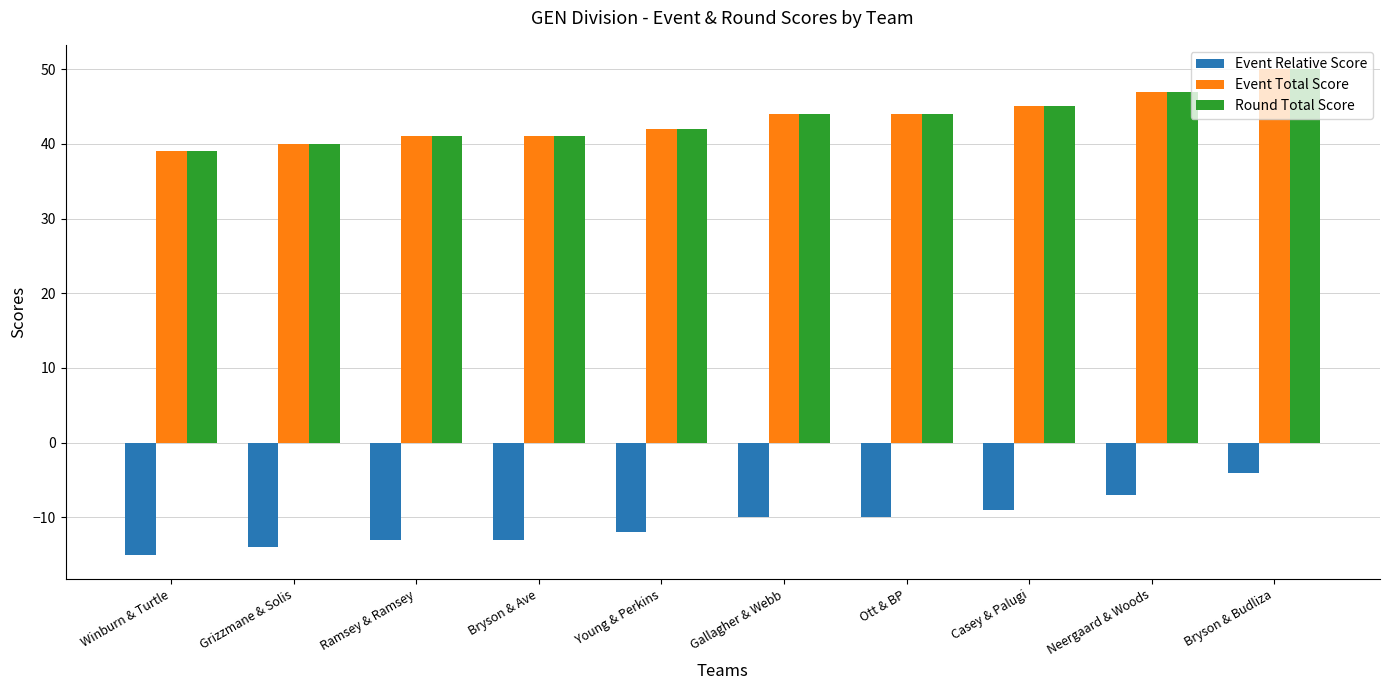

Read the Event Total Score value at Gallagher & Webb, to the nearest 10.

40